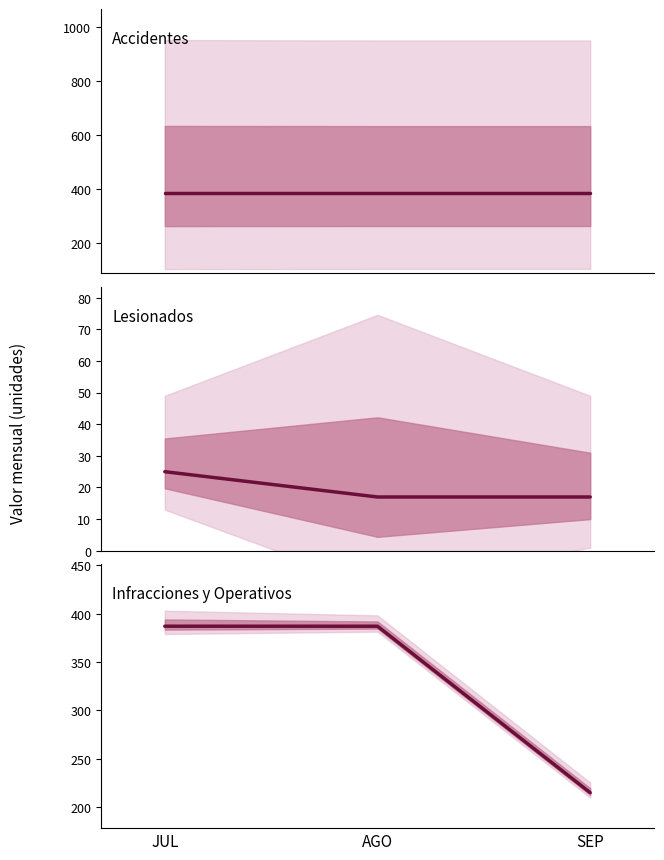

How many distinct data groups are displayed?

3